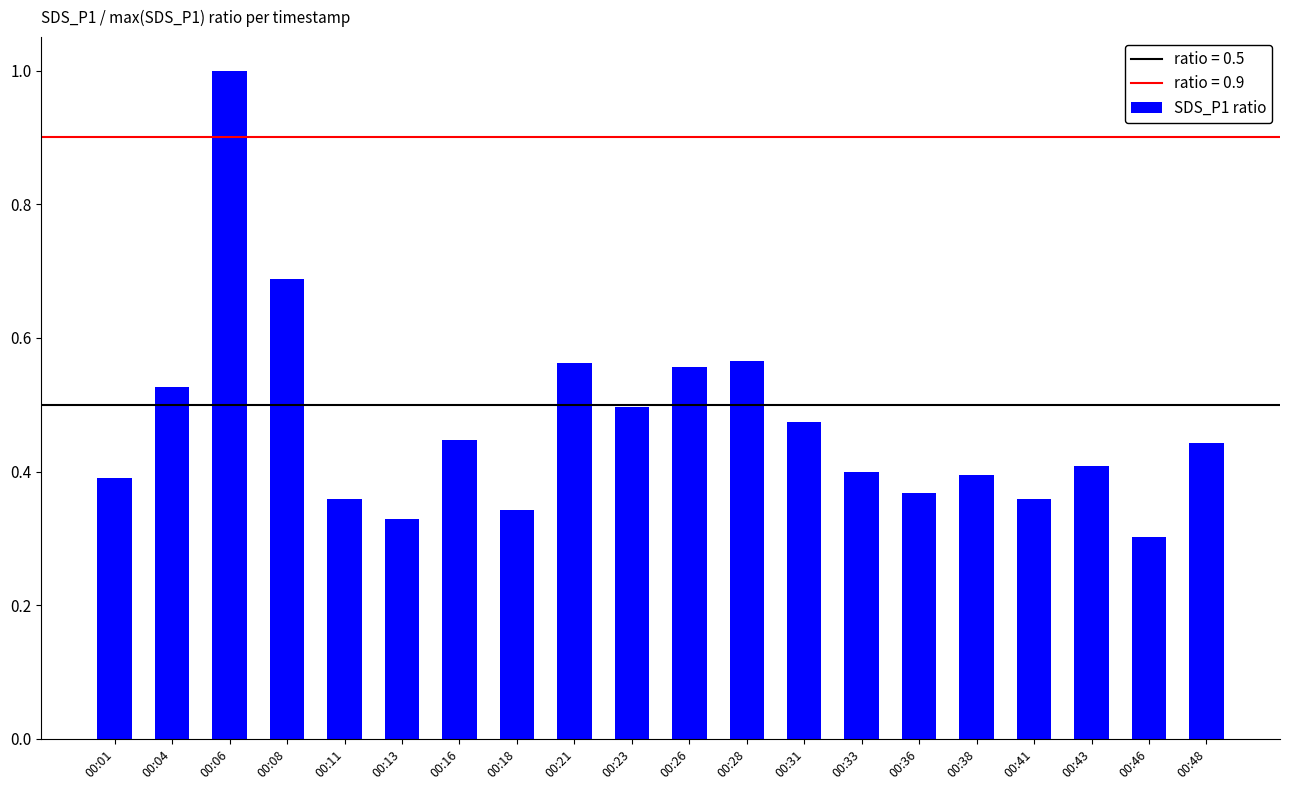

How many series are shown in this chart?

1